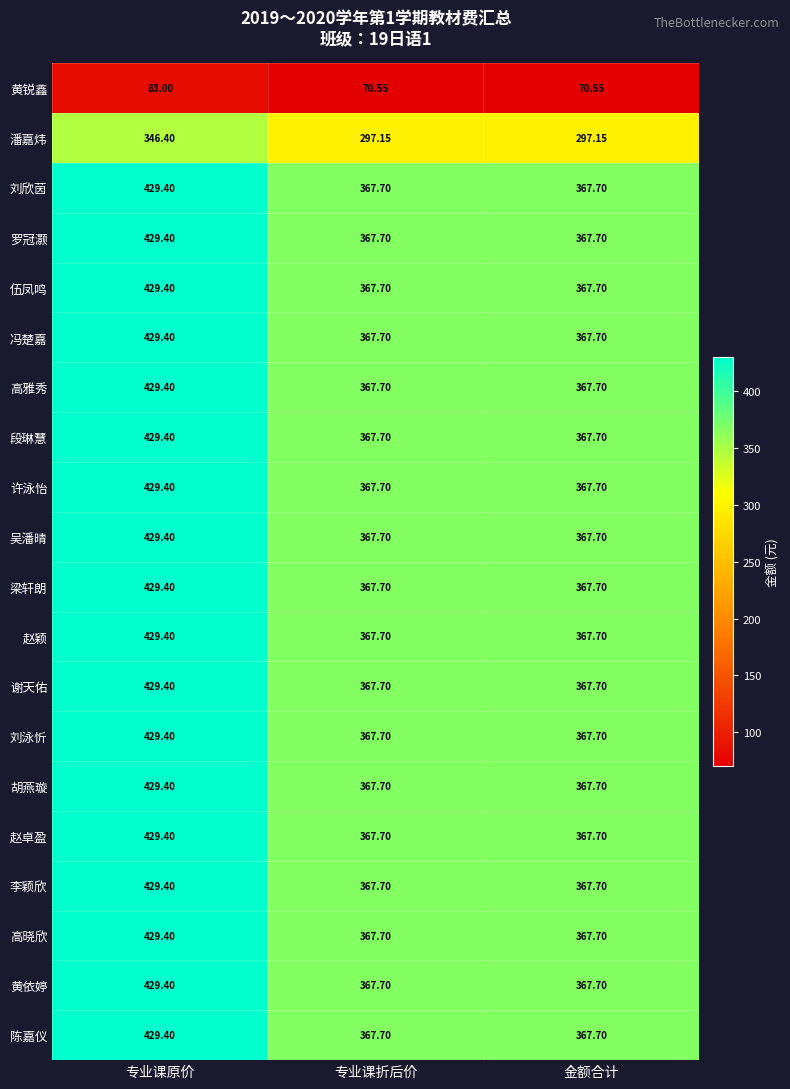

At which category does the chart reach its peak across all series?

专业课原价